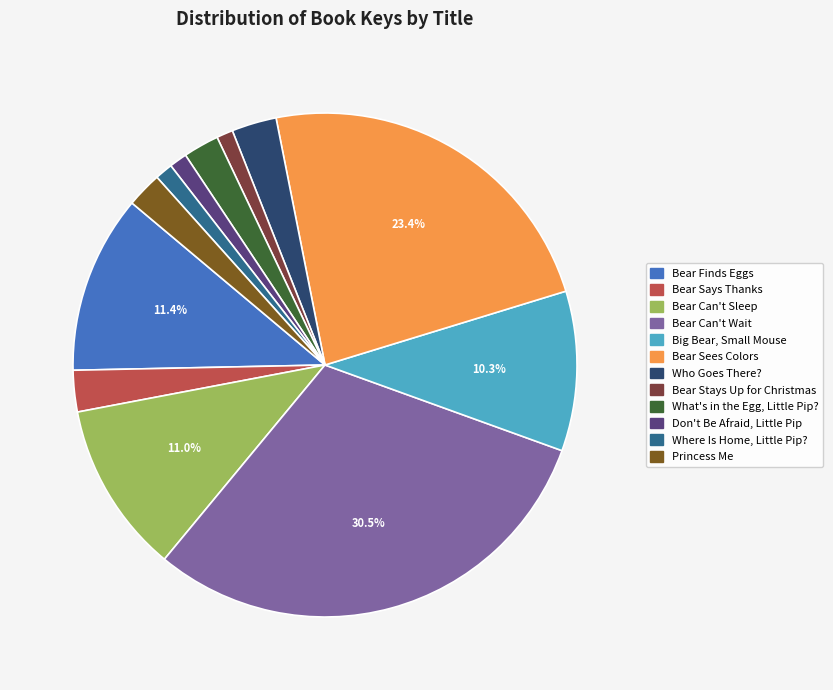

Combined, do Bear Can't Sleep and Big Bear, Small Mouse account for over 50%?

No